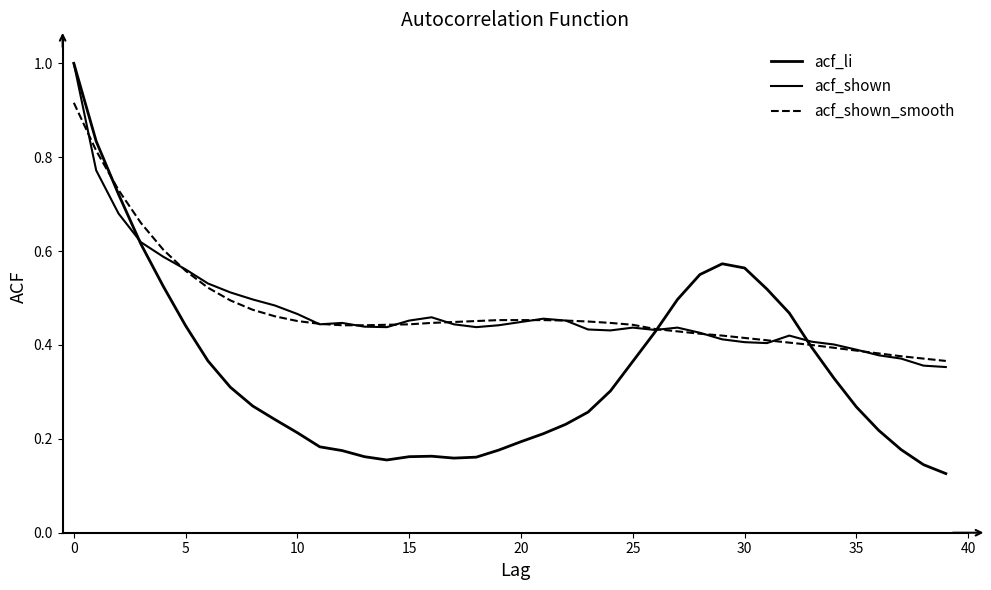

At which label is acf_shown closest to 0?

39